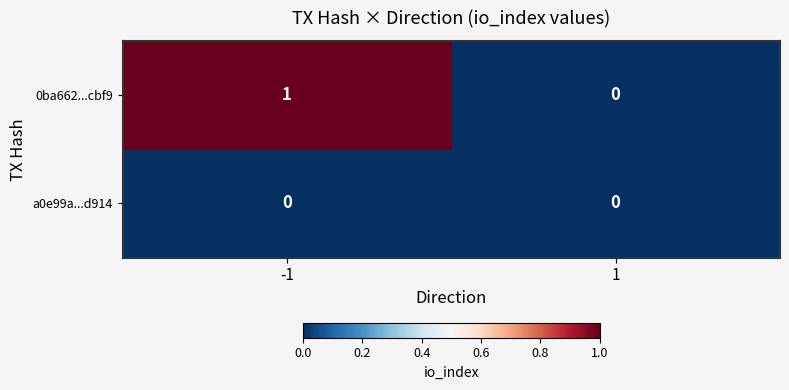

Reading left to right, transcribe all the data shown in this chart.

0ba662...cbf9: 1	0
a0e99a...d914: 0	0